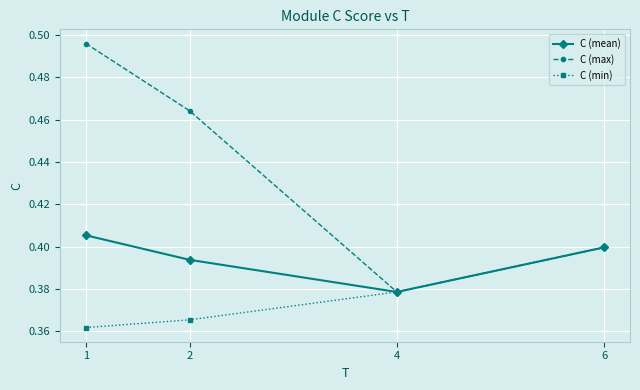

List the series in order of their overall mean, highest first.

C (max), C (mean), C (min)